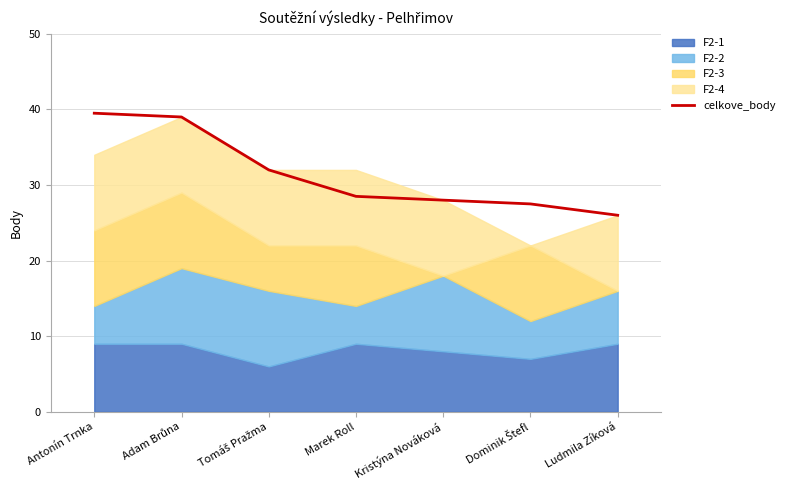

Reading left to right, extract all data points from this chart.

Antonín Trnka=39.5	Adam Brůna=39.0	Tomáš Pražma=32.0	Marek Roll=28.5	Kristýna Nováková=28.0	Dominik Štefl=27.5	Ludmila Zíková=26.0